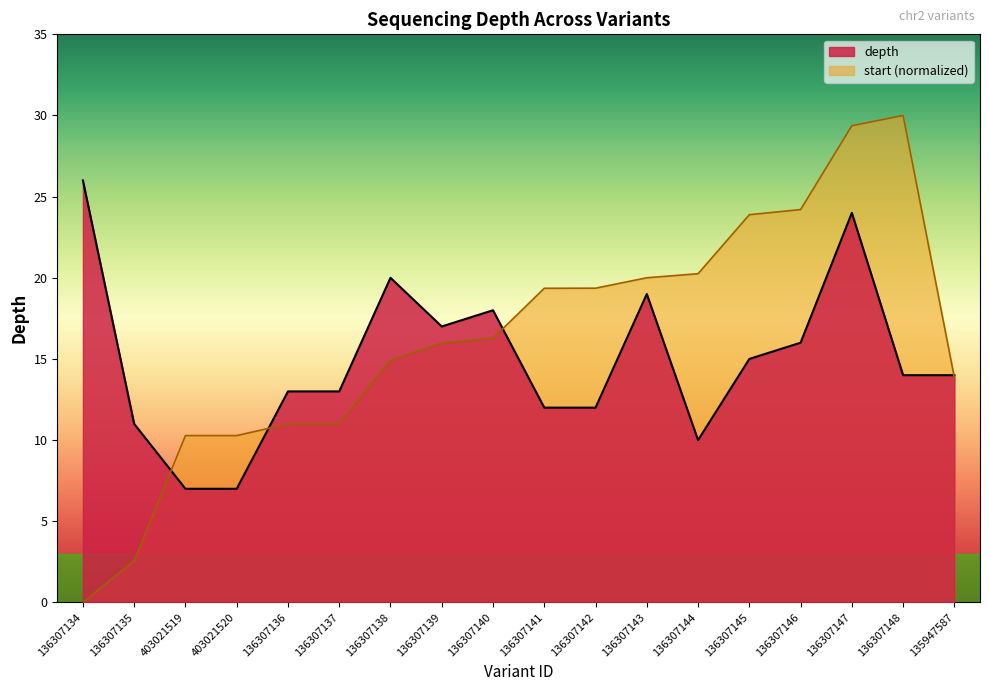

What is the label of the 5th point from the right?

136307145